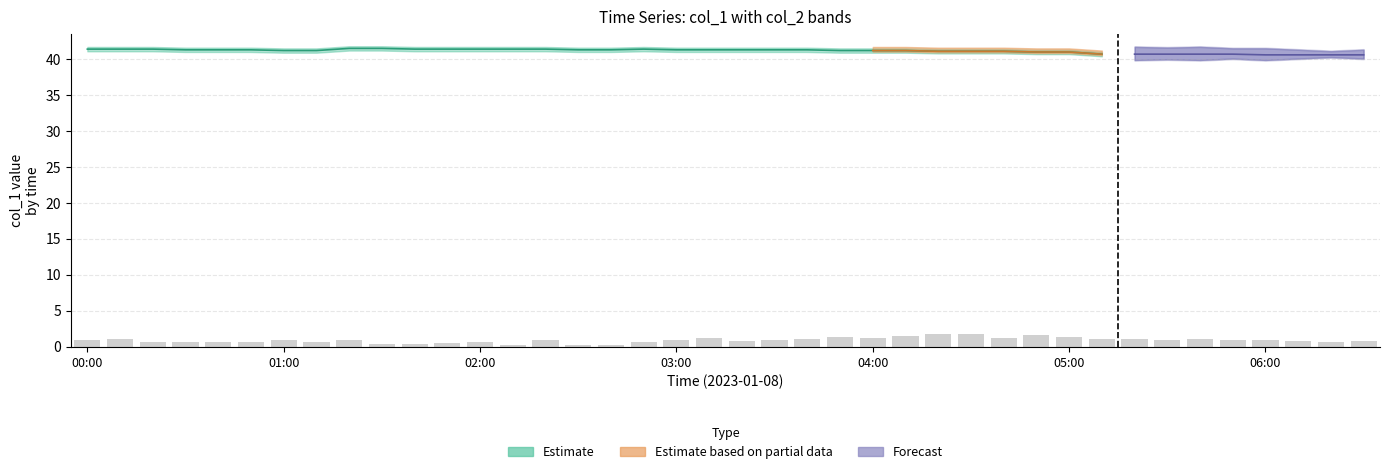

How many categories are shown in the chart?

40